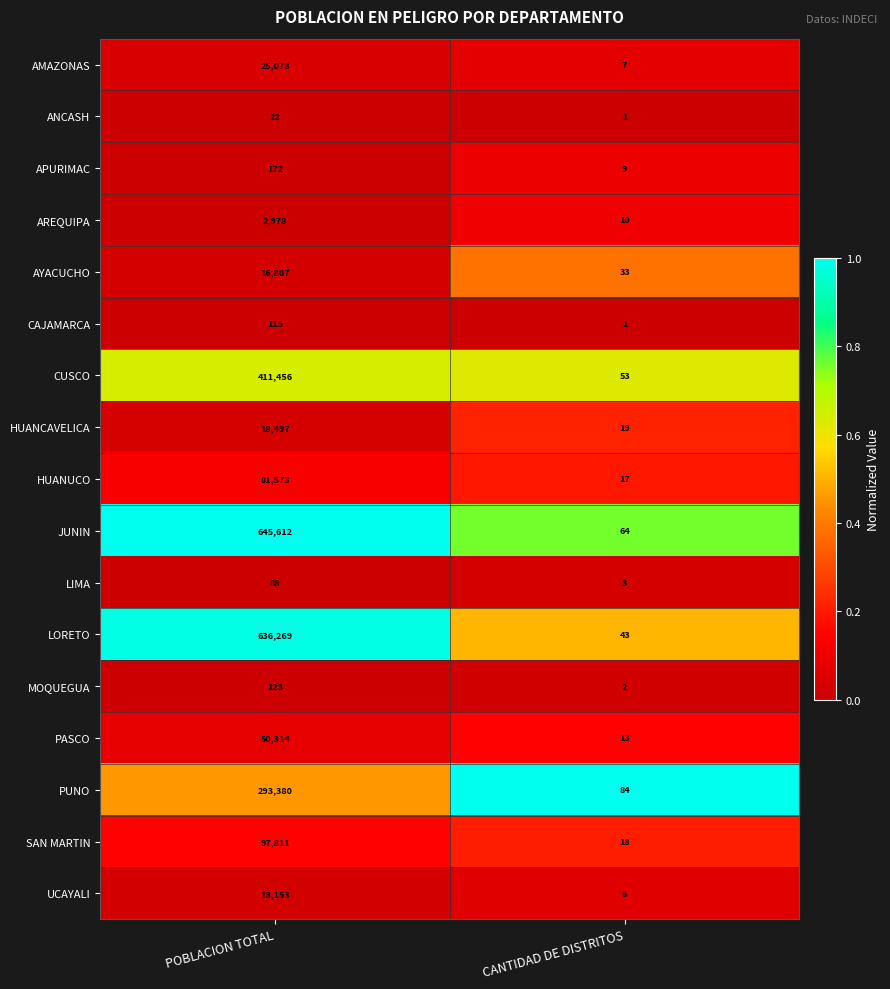

True or false: CUSCO has a value of 254705 at POBLACION TOTAL.

False